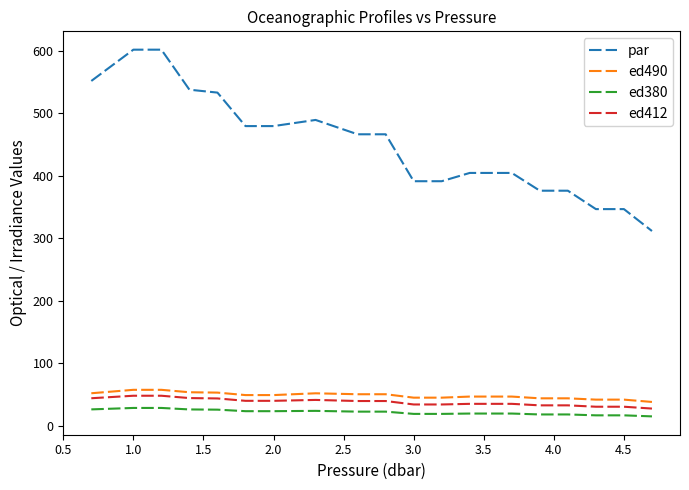

Which series has the largest range (max minus min)?

par